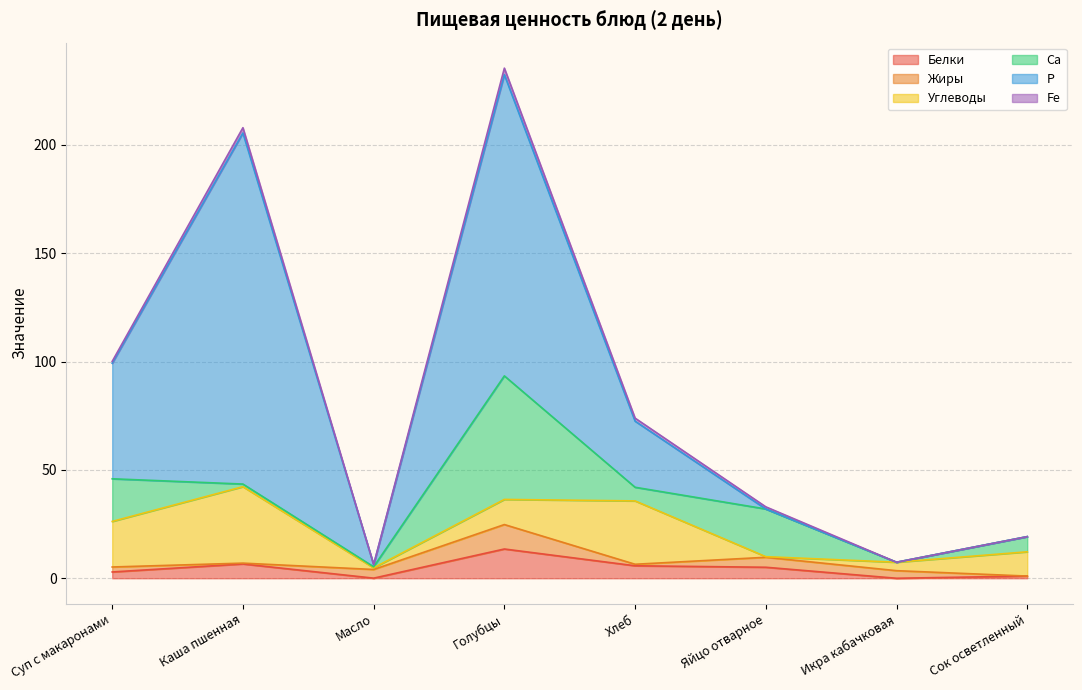

How many values in the Жиры series are below 3?

4